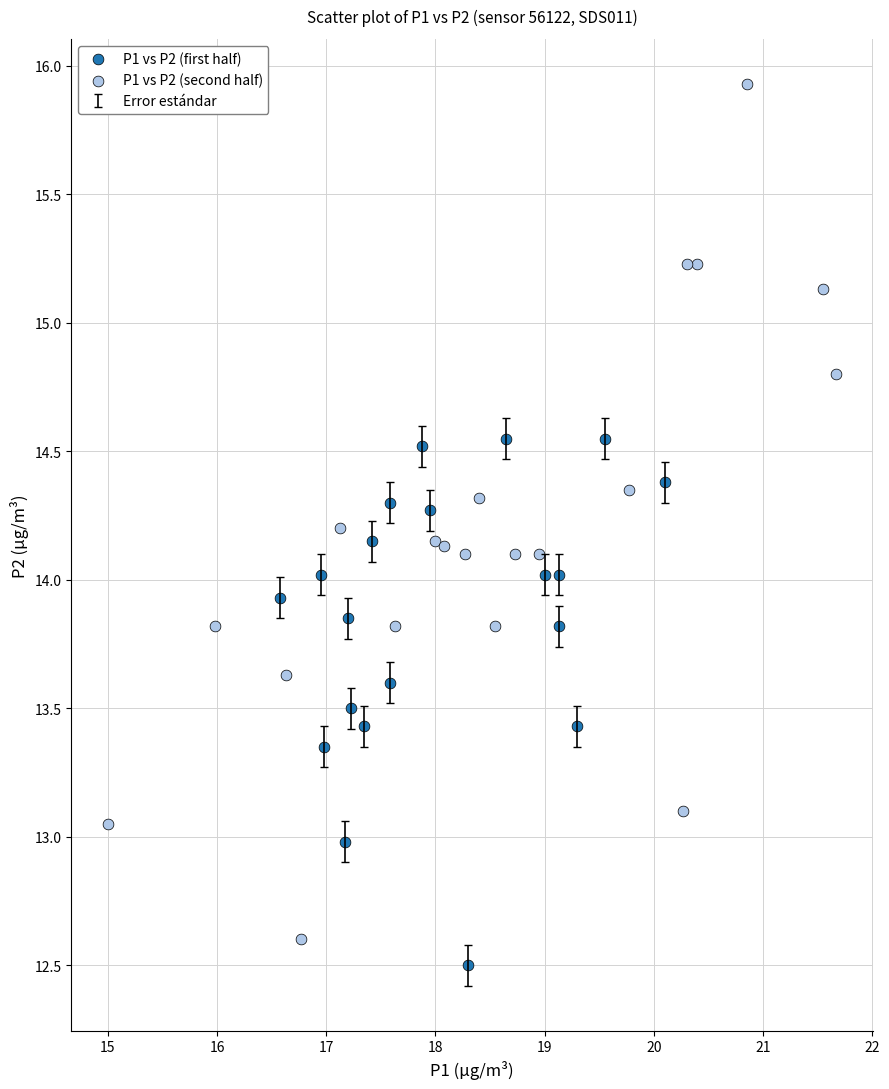

Which series reaches the maximum Y coordinate?

P1 vs P2 (second half)